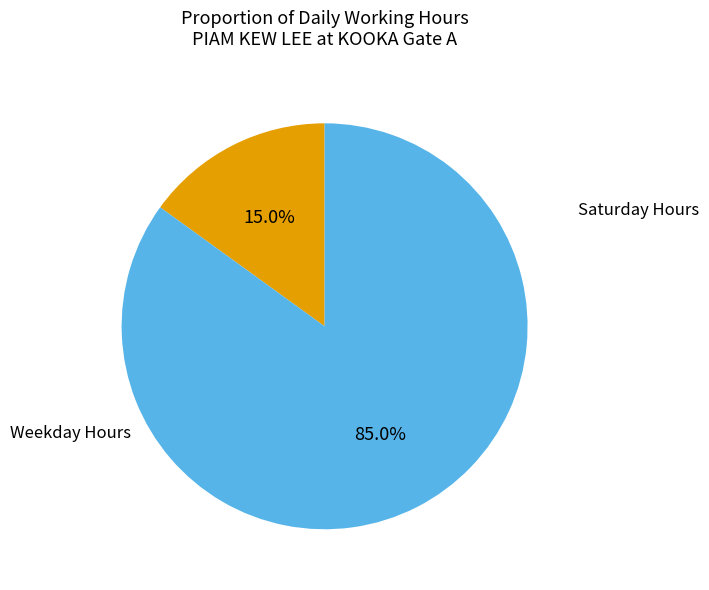

Is there a majority slice in this chart?

Yes